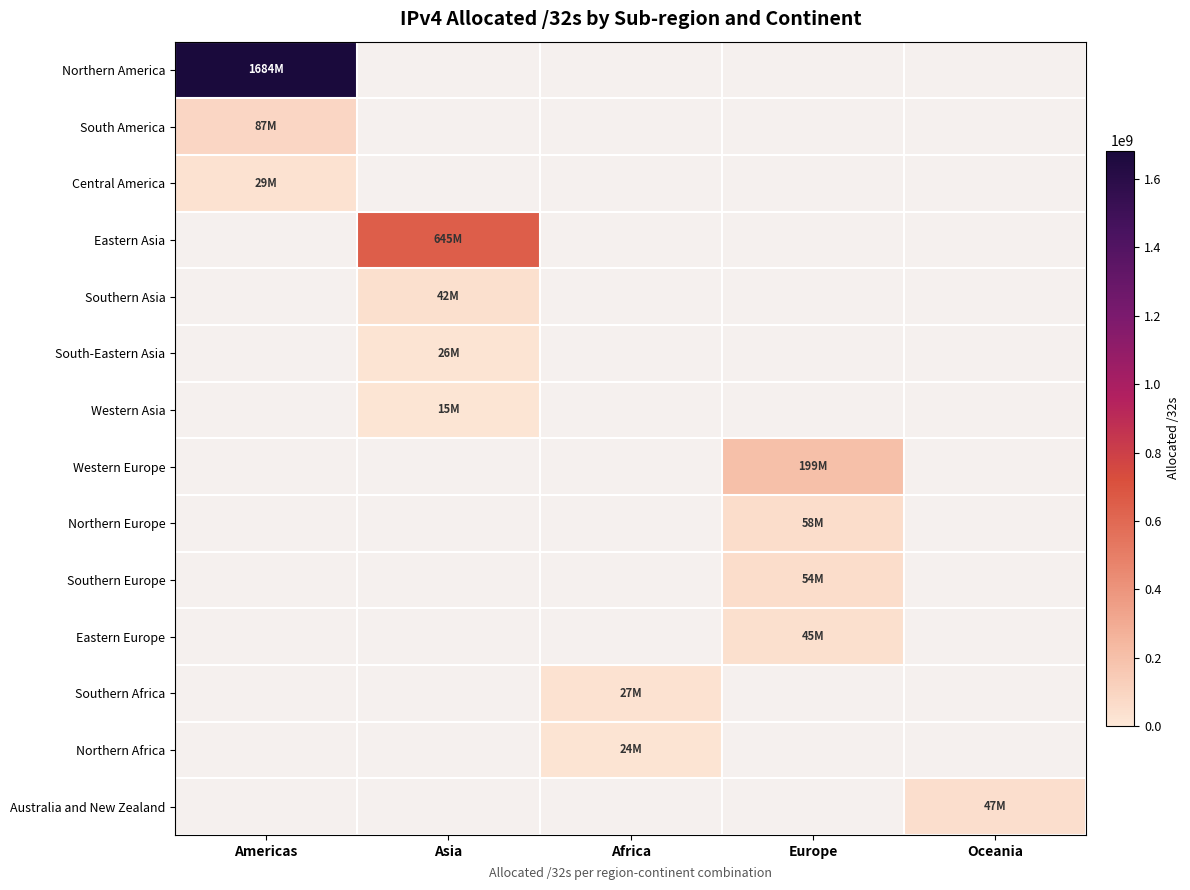

What is the approximate value of Eastern Europe at Europe?

45019008.0